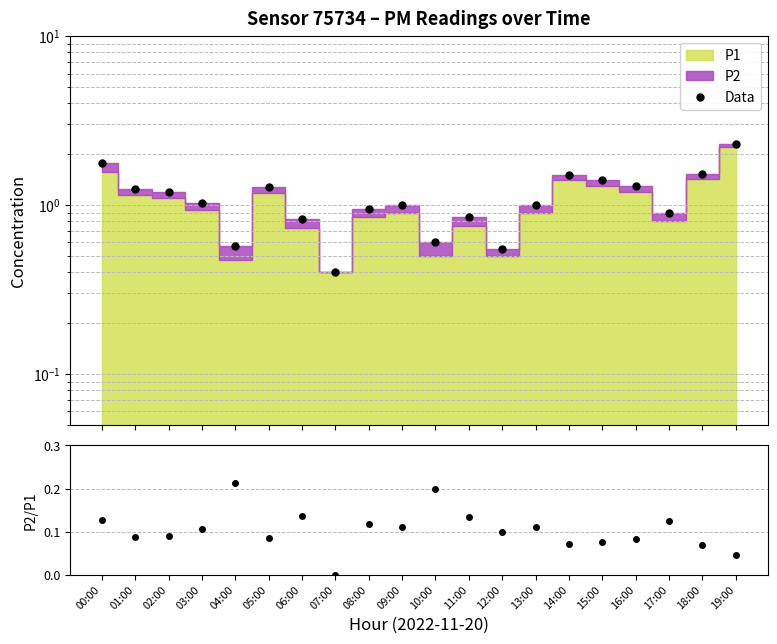

What is the maximum value for Data?

2.3